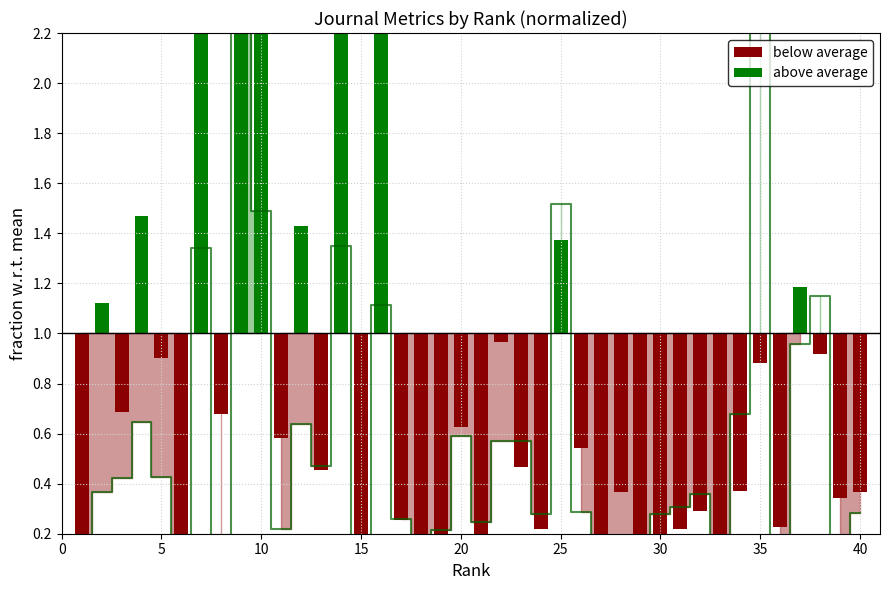

How many values exceed 0?

39